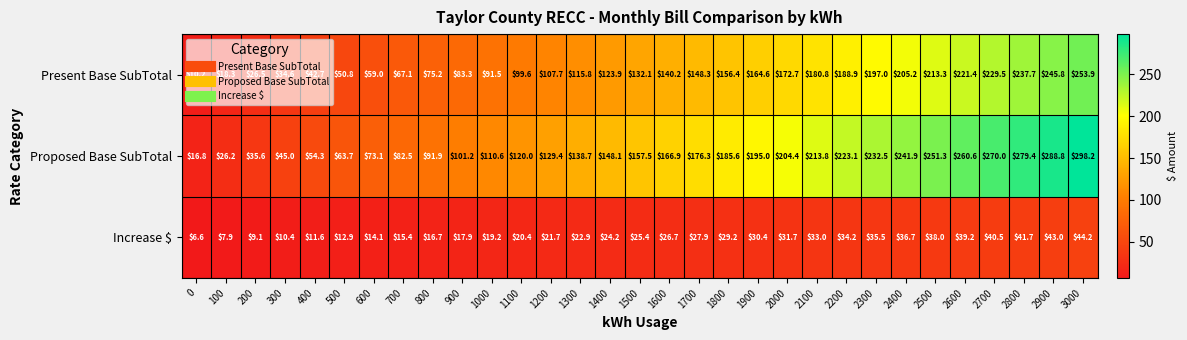

What is the average value of the Increase $ series?

25.4